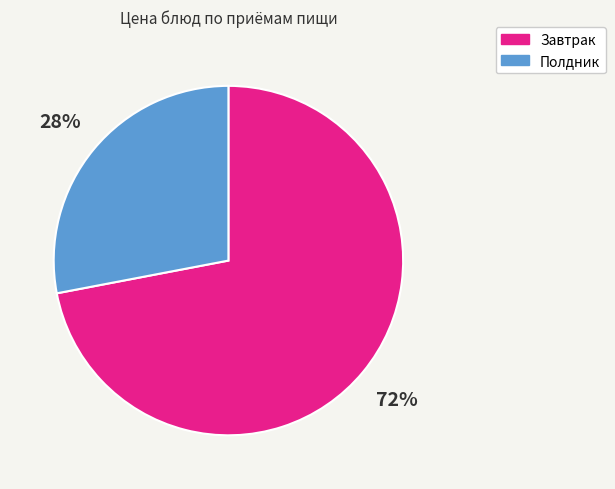

To the nearest percent, what is the difference between the largest and smallest slice percentages?

44%